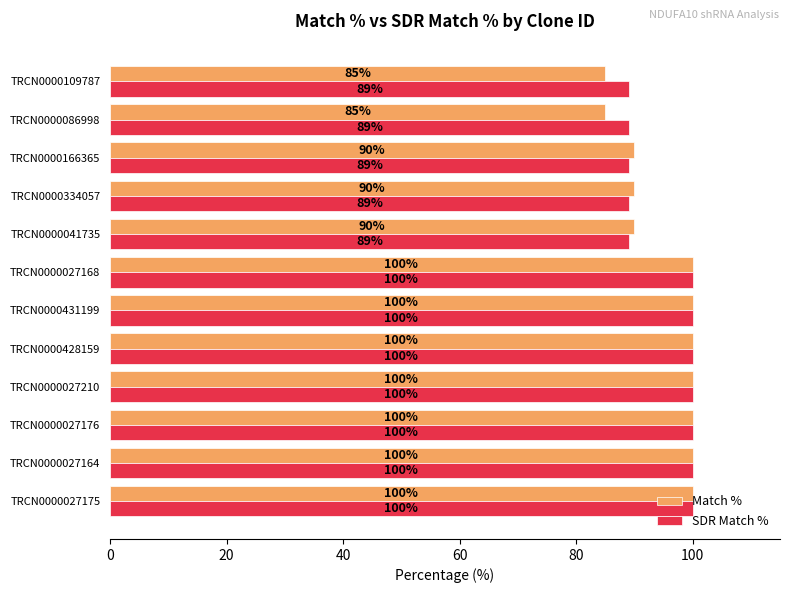

Count the number of data series in this chart.

2